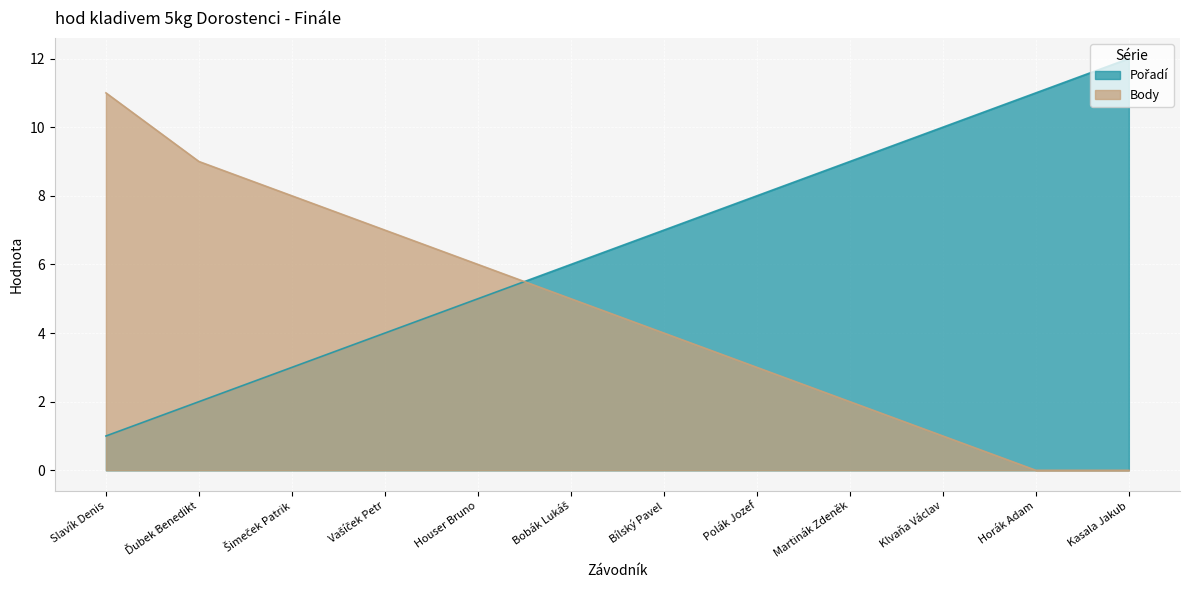

What is the sum of all Body values?

56